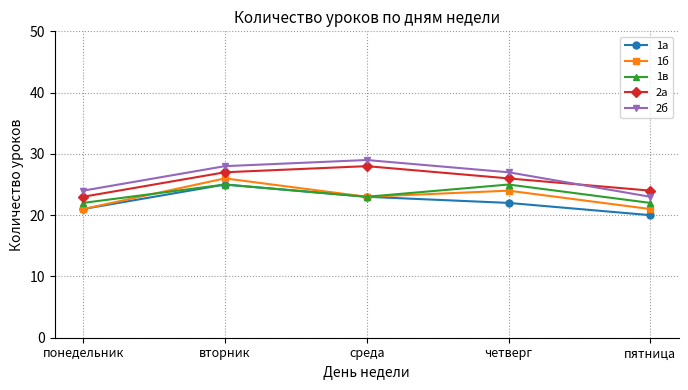

What are all the series names shown in the legend?

1а, 1б, 1в, 2а, 2б